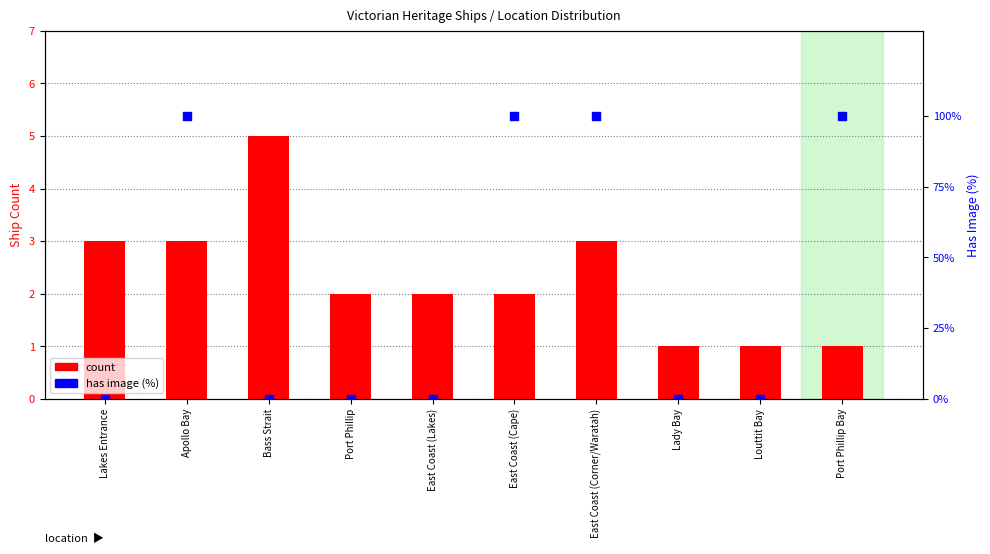

Is the value of count at Lady Bay greater than the value of has image (%) at East Coast (Cape)?

No